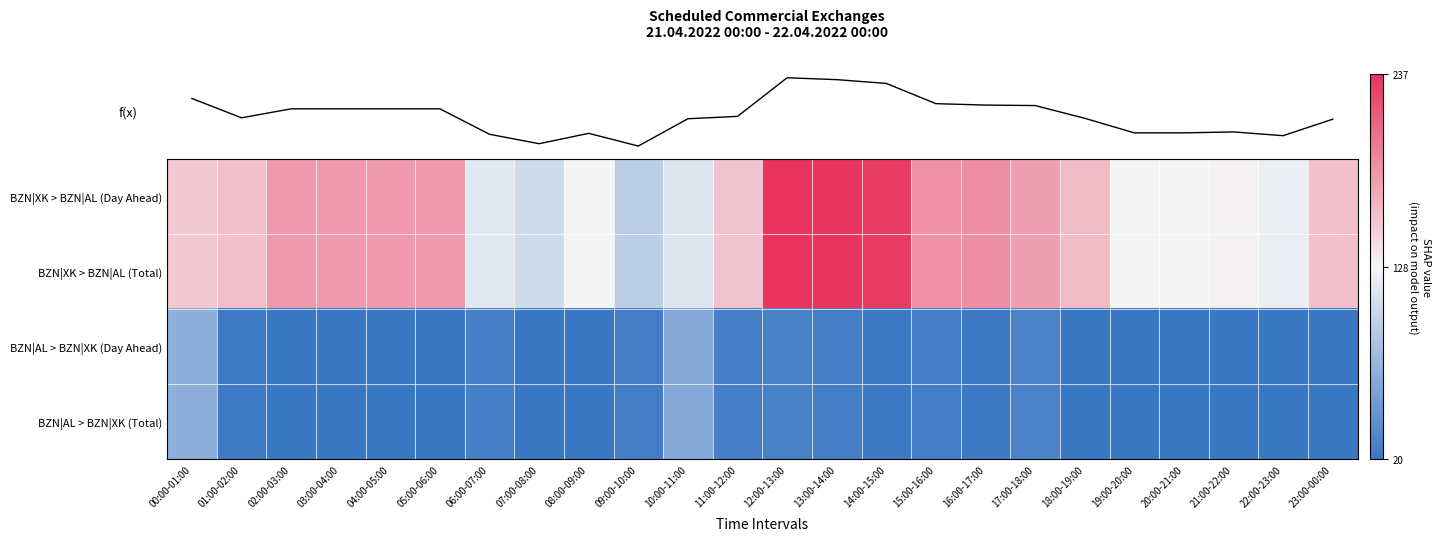

What is the approximate value of BZN|XK > BZN|AL (Day Ahead) at 14:00-15:00, to the nearest 10?

230